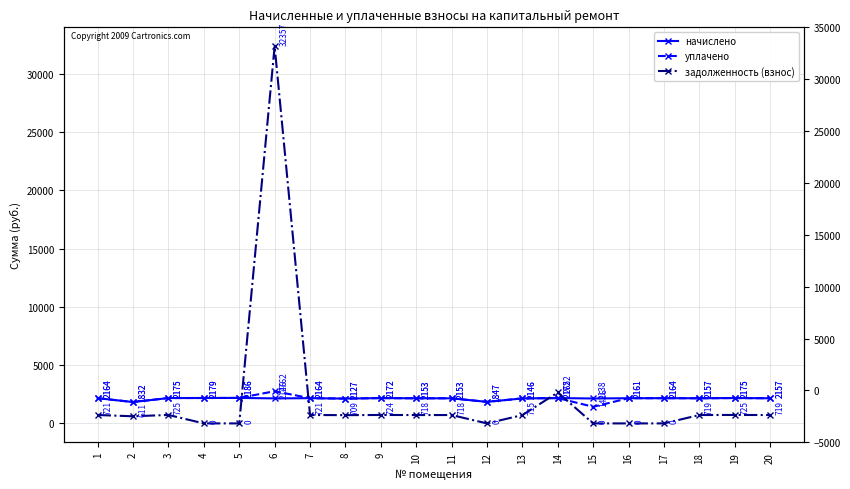

What are all the series names shown in the legend?

начислено, уплачено, задолженность (взнос)